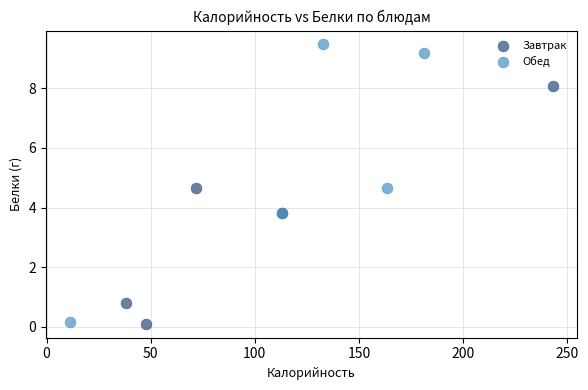

Which series has the widest spread of Y values?

Обед